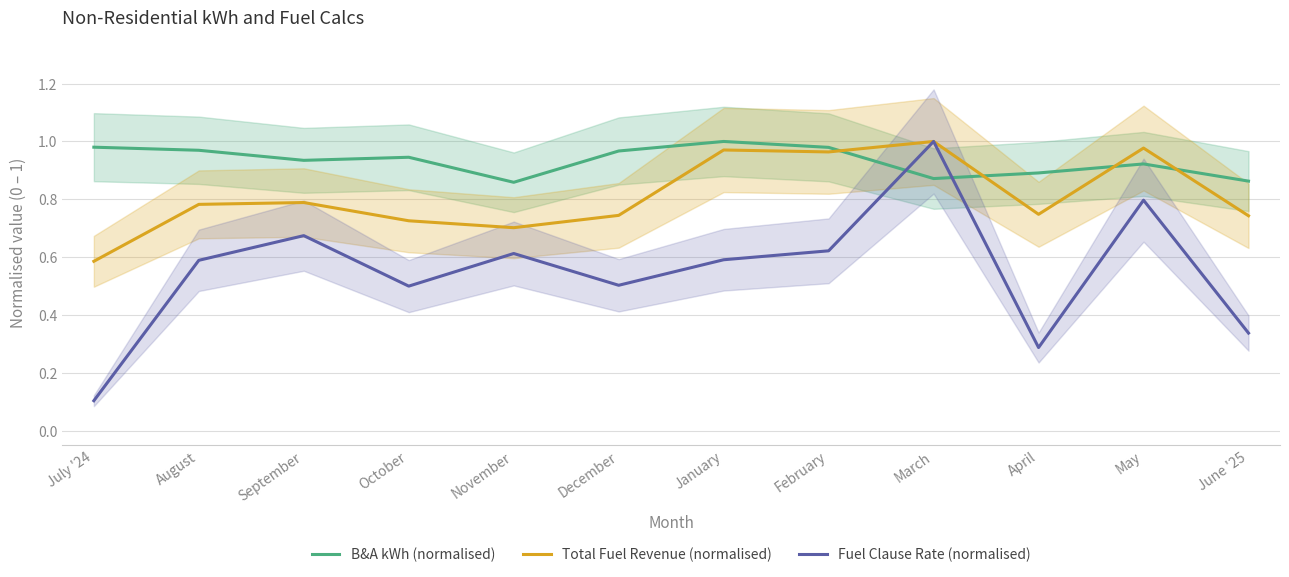

What is the difference between the second highest and second lowest values in the Fuel Clause Rate (normalised) series?

0.5